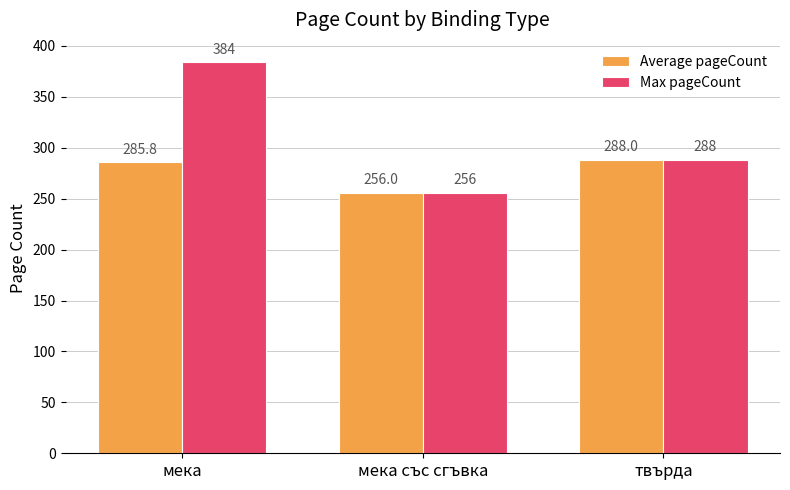

The value of Max pageCount at мека is 510.0. True or false?

False